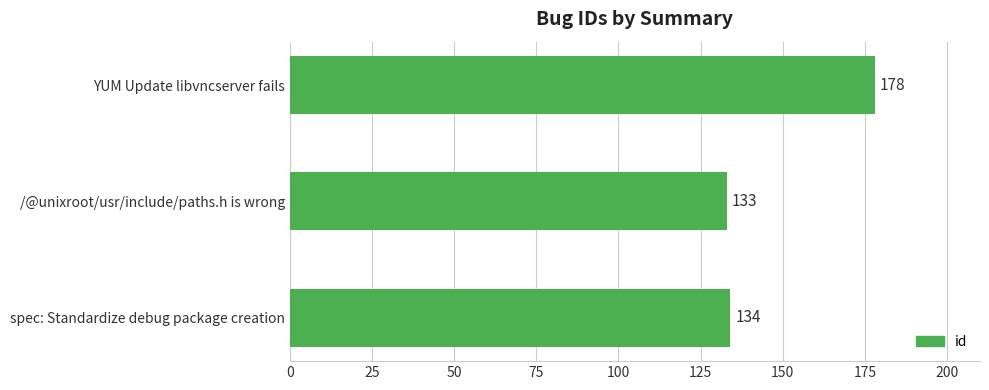

Reading top to bottom, list all the values displayed in this chart.

YUM Update libvncserver fails=178	/@unixroot/usr/include/paths.h is wrong=133	spec: Standardize debug package creation=134